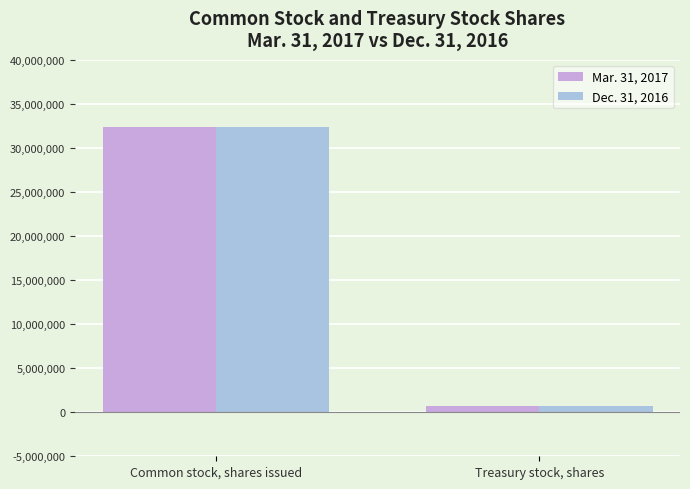

Reading right to left, list all the values displayed in this chart.

Mar. 31, 2017: 694298	32338302
Dec. 31, 2016: 694298	32338302